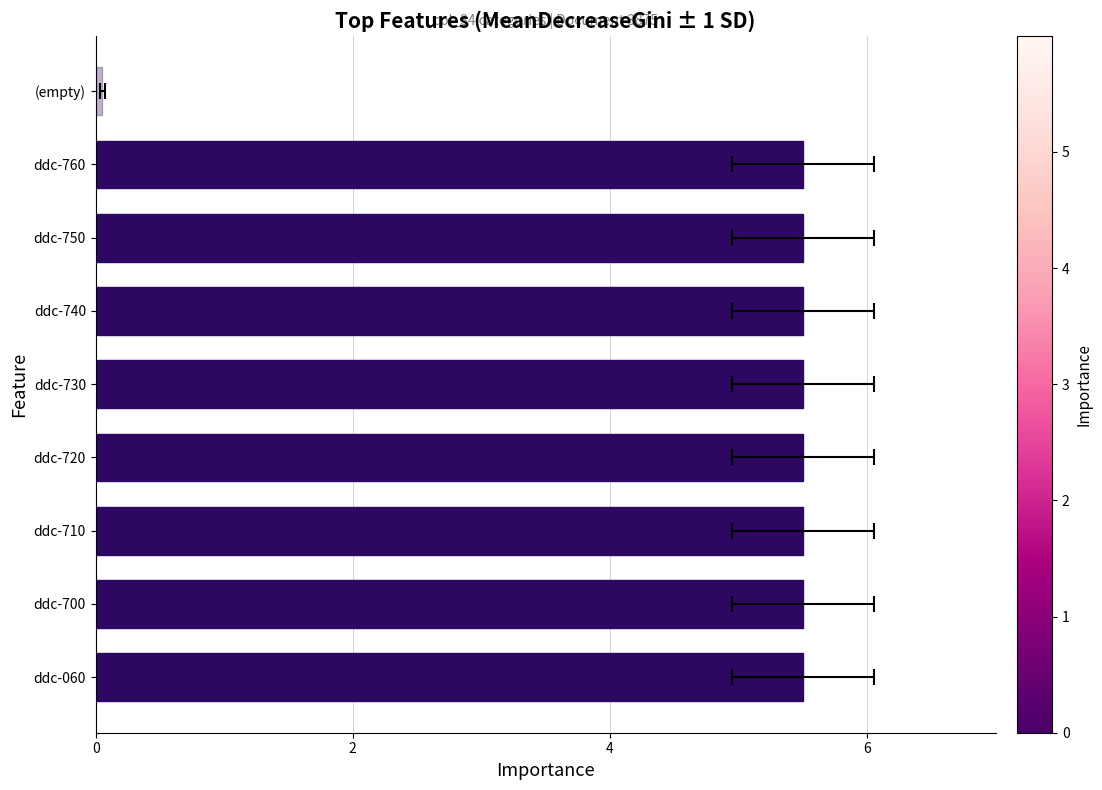

What is the average value?

4.9